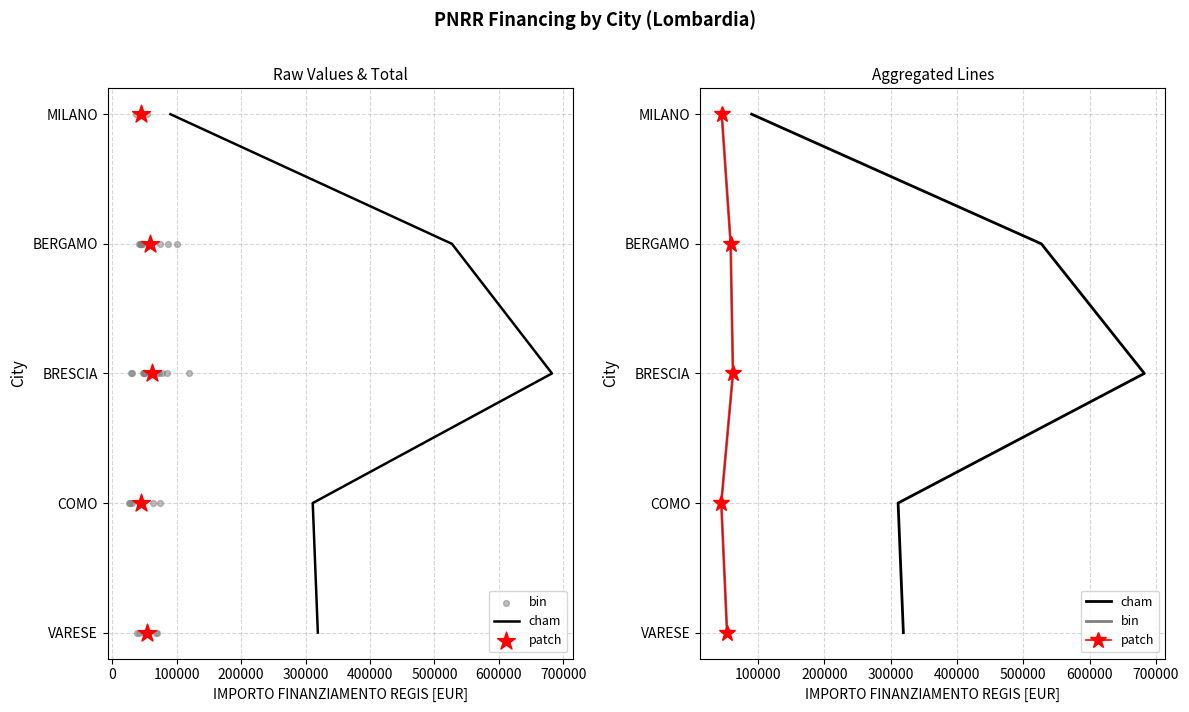

What are all the series names shown in the legend?

cham, bin, patch